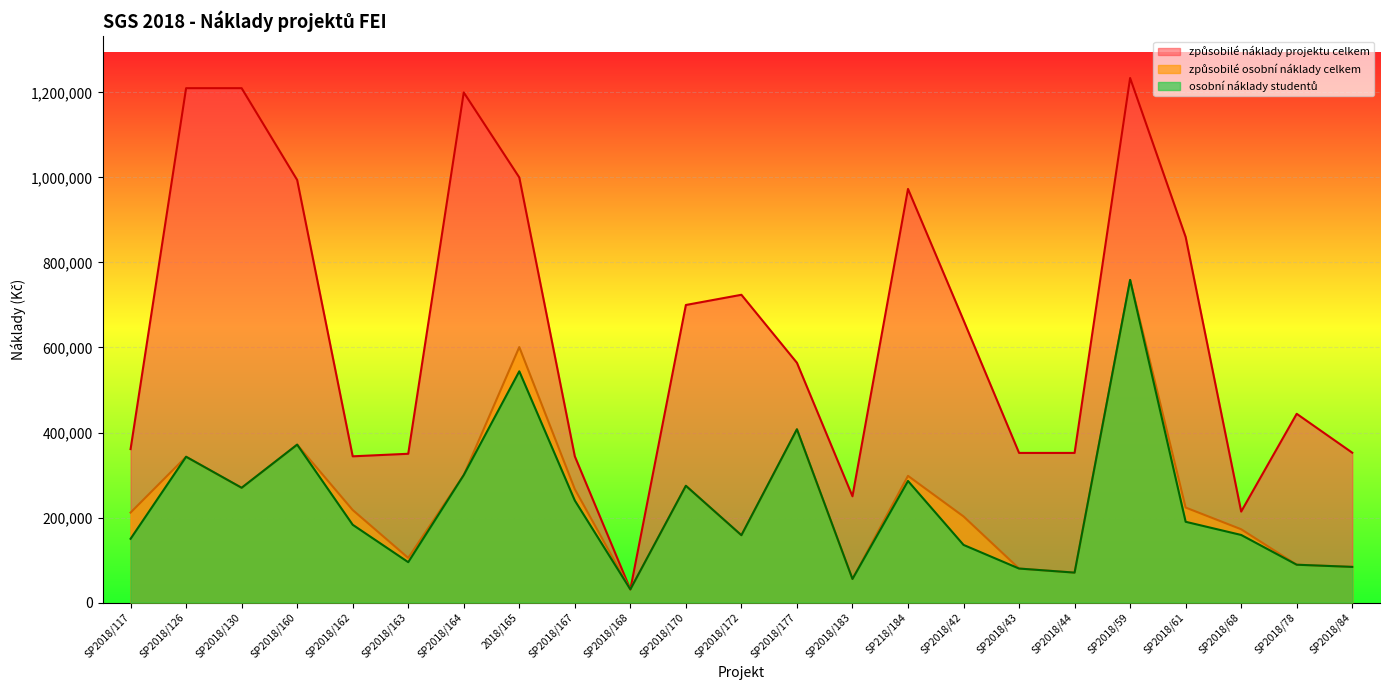

What are all the series names shown in the legend?

způsobilé osobní náklady celkem, osobní náklady studentů, způsobilé náklady projektu celkem